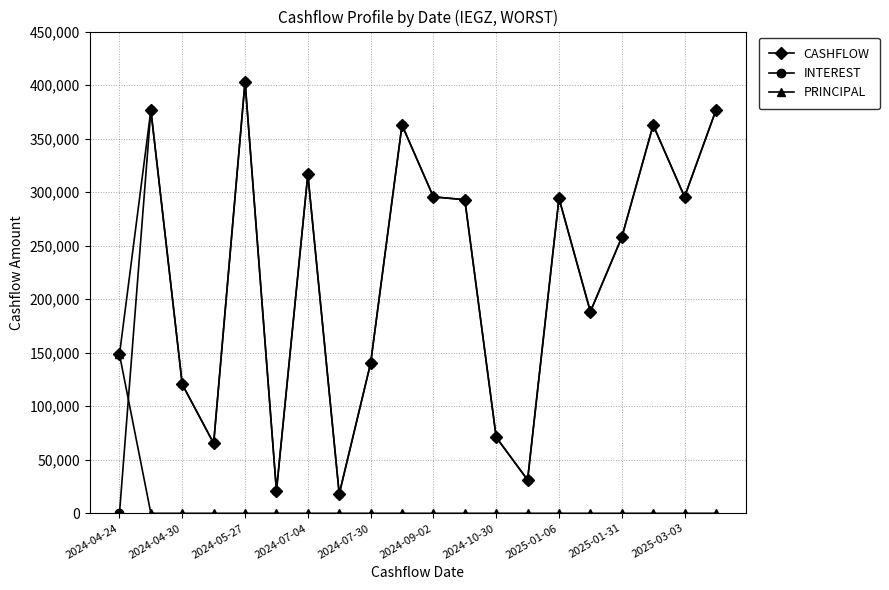

True or false: CASHFLOW has more than 1 points higher than both neighbors.

True